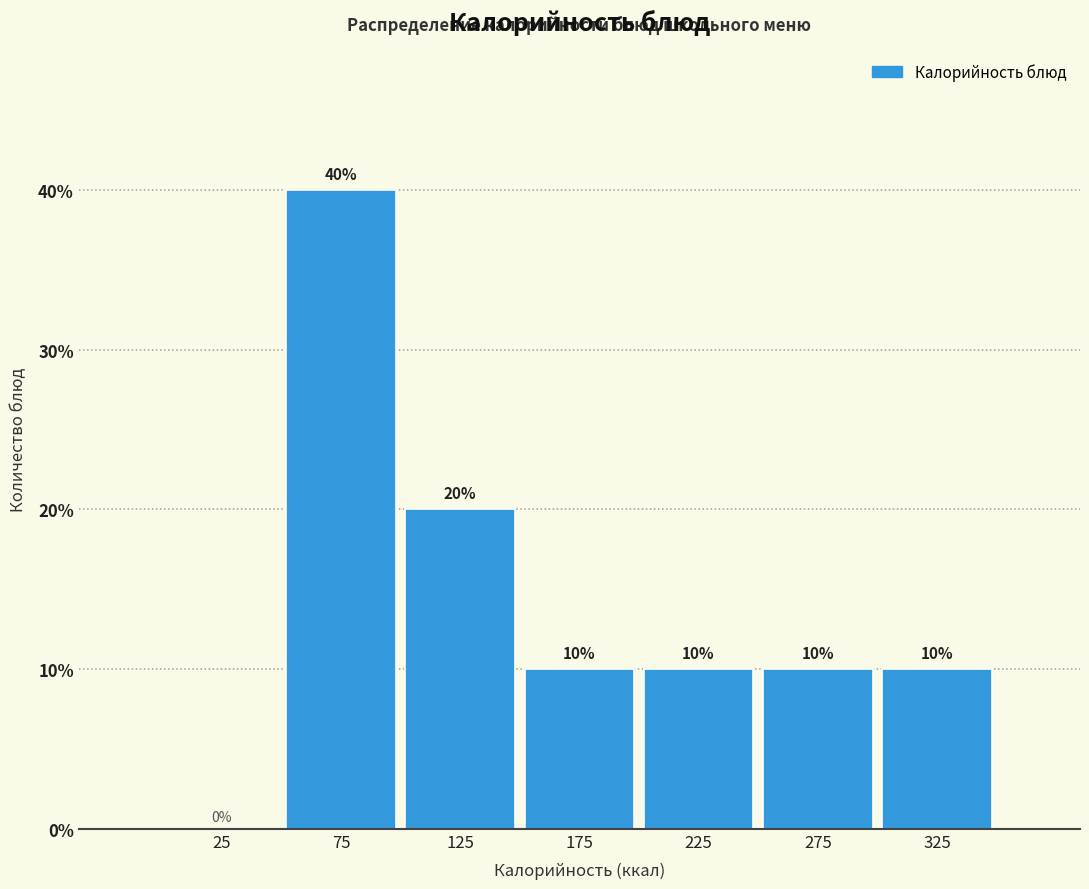

Over which range of the x-axis is the bar tallest?

50 to 100